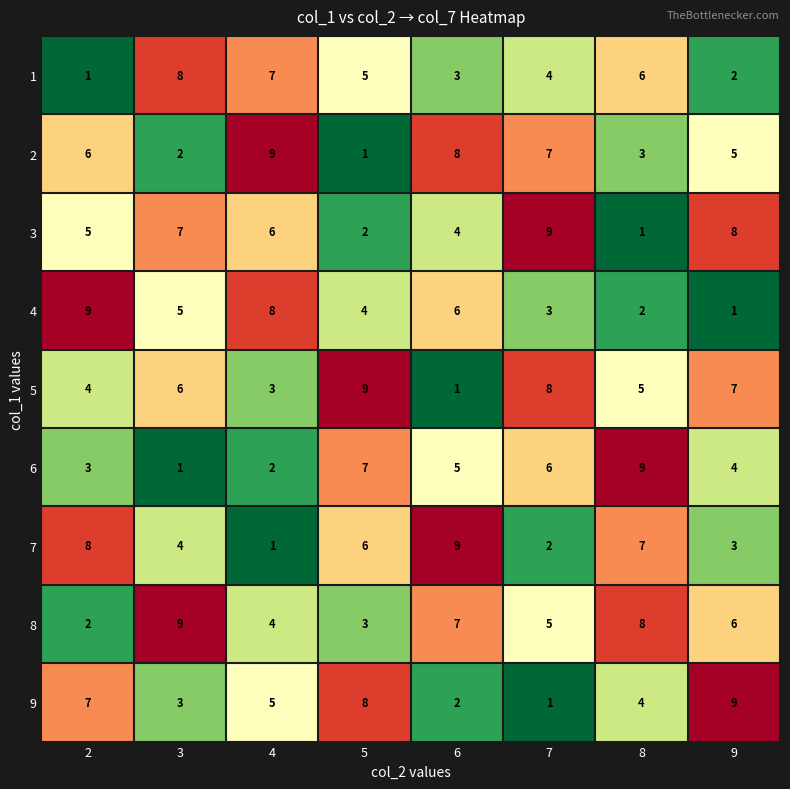

Which series has the largest total across all categories?

8